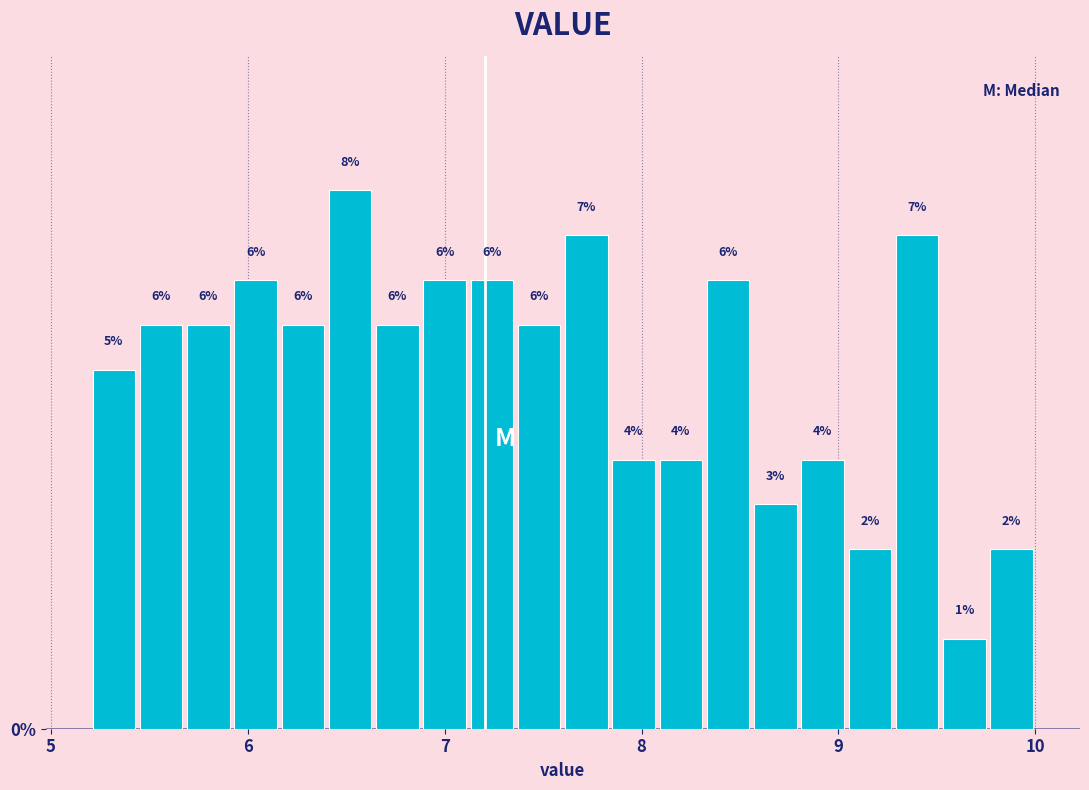

Around what value on the x-axis is the tallest bar? Give the approximate position of its centre, as read against the axis.

6.5